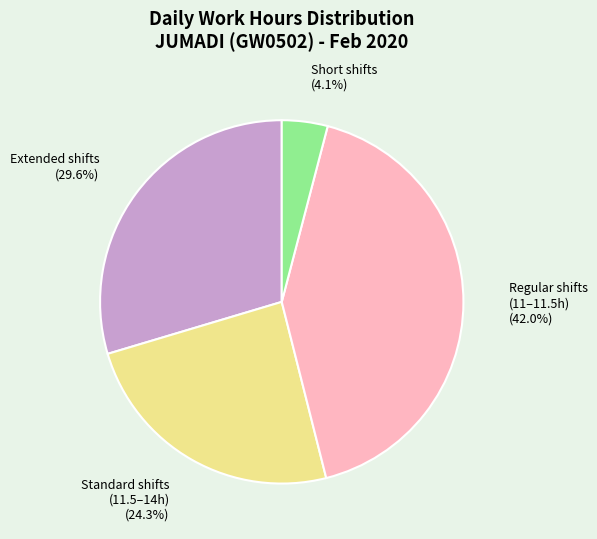

How many slices are in this pie chart?

4